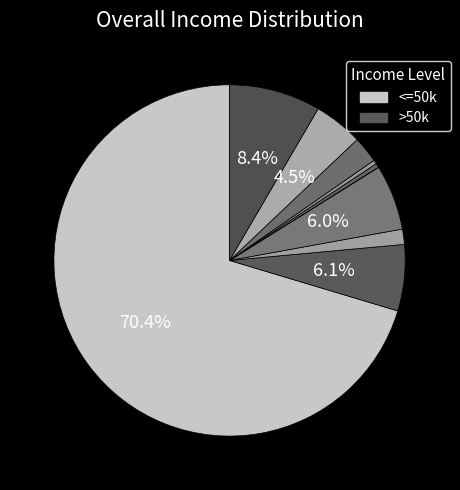

To the nearest percent, what is the difference between the largest and smallest slice percentages?

70%